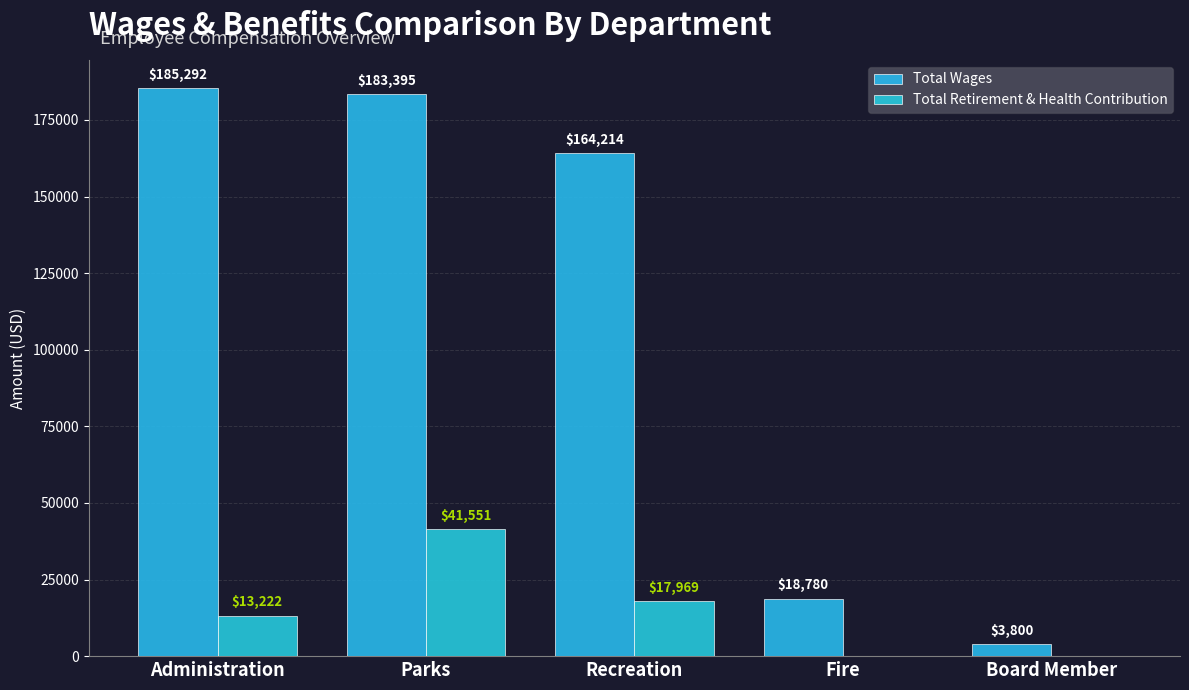

What are all the series names shown in the legend?

Total Wages, Total Retirement & Health Contribution